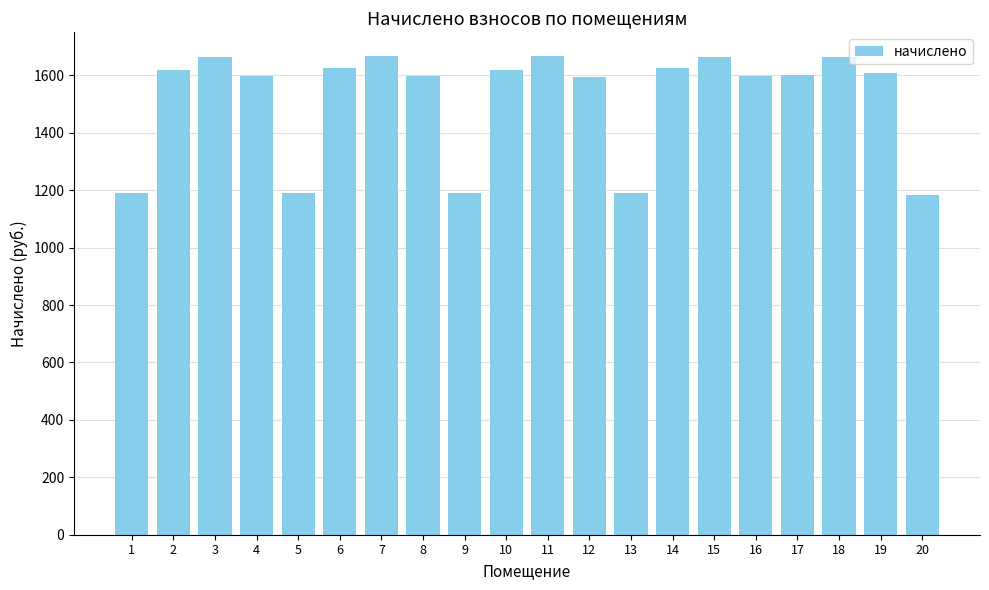

Read the value at 3.

1662.8